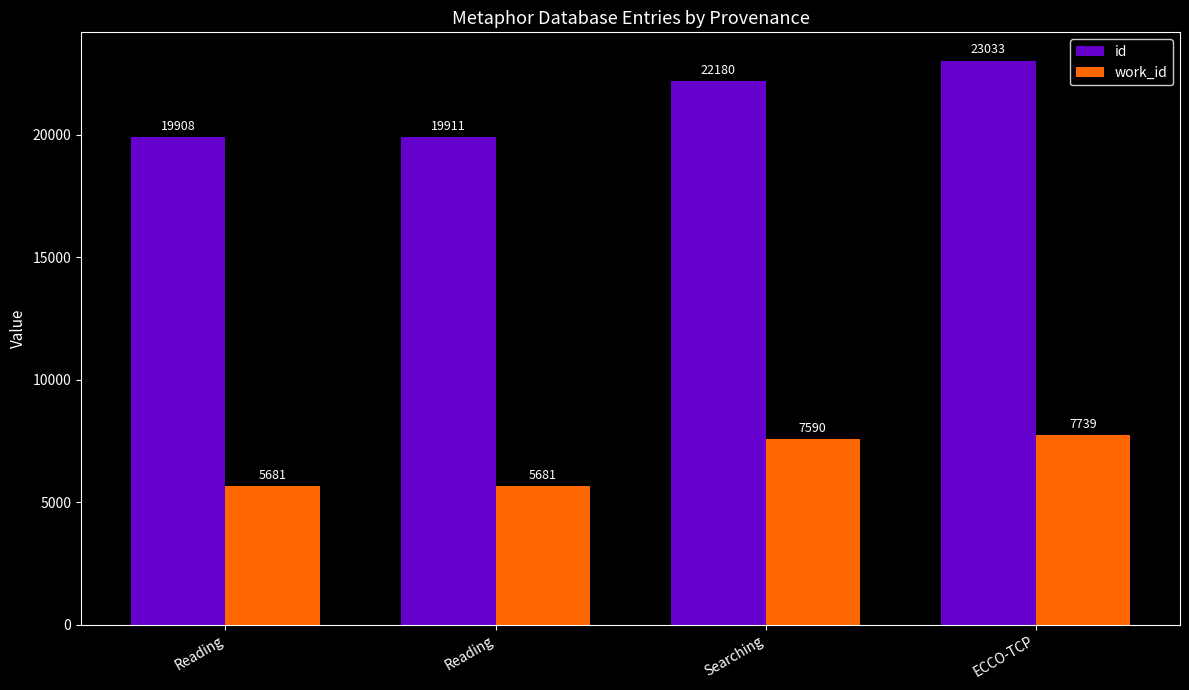

At how many categories does at least one series exceed 19394?

4